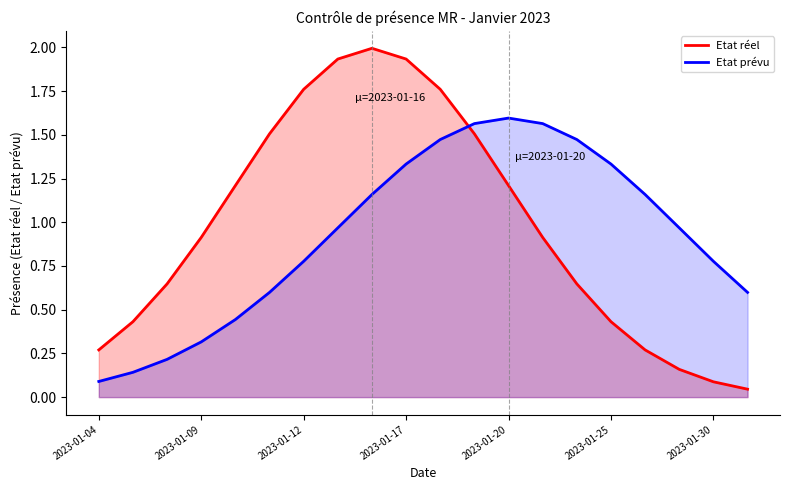

After their last crossing, which series has the higher values: Etat réel or Etat prévu?

Etat prévu